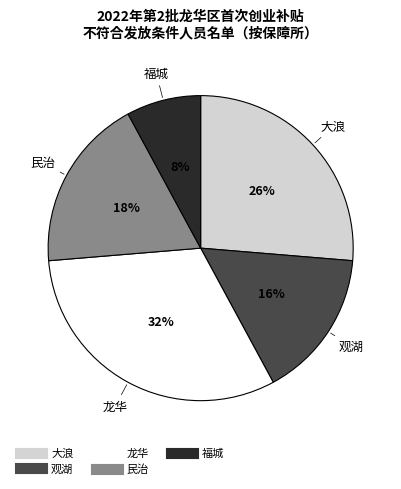

Is it true that 大浪 is 26% of the pie?

True